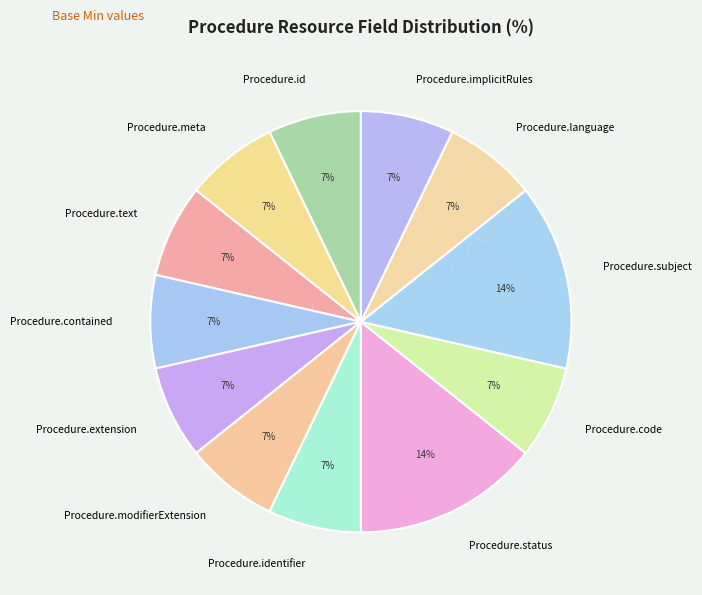

To the nearest percent, what is the difference between the largest and smallest slice percentages?

7%